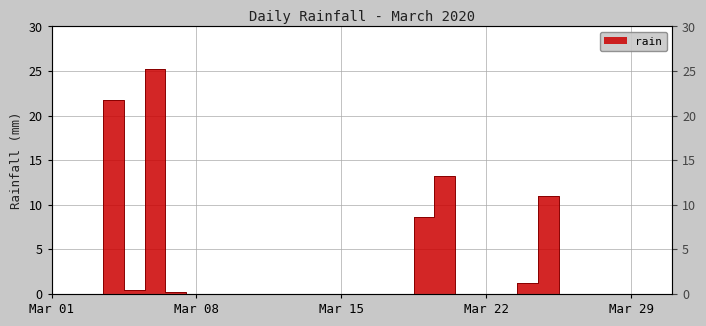

List the labels in order of value, largest first.

2020-03-06, 2020-03-04, 2020-03-20, 2020-03-25, 2020-03-19, 2020-03-24, 2020-03-05, 2020-03-07, 2020-03-01, 2020-03-02, 2020-03-03, 2020-03-08, 2020-03-09, 2020-03-10, 2020-03-11, 2020-03-12, 2020-03-13, 2020-03-14, 2020-03-15, 2020-03-16, 2020-03-17, 2020-03-18, 2020-03-21, 2020-03-22, 2020-03-23, 2020-03-26, 2020-03-27, 2020-03-28, 2020-03-29, 2020-03-30, 2020-03-31